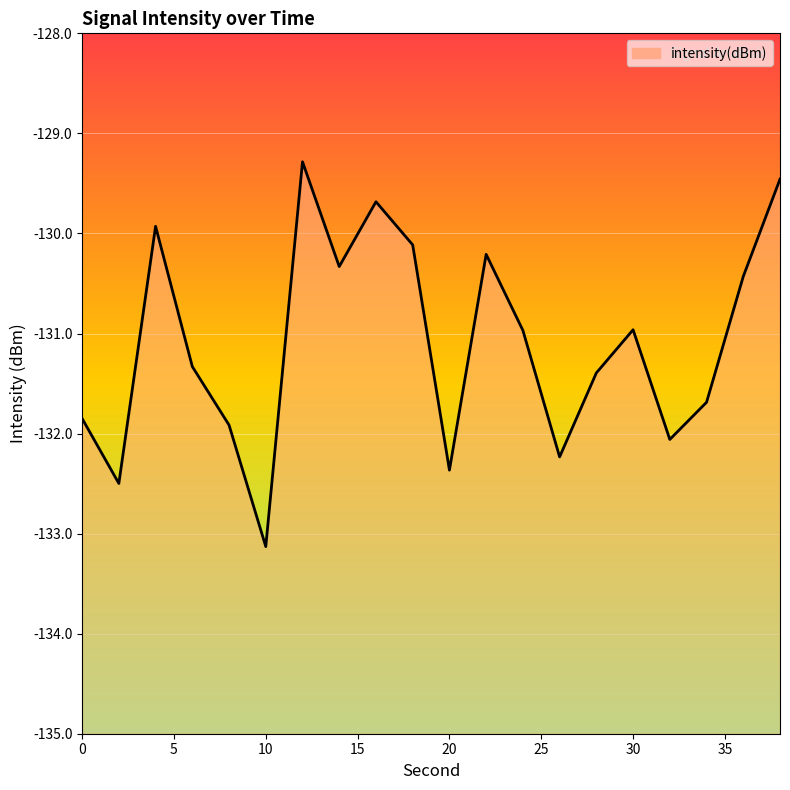

At which category does the chart reach its peak across all series?

12